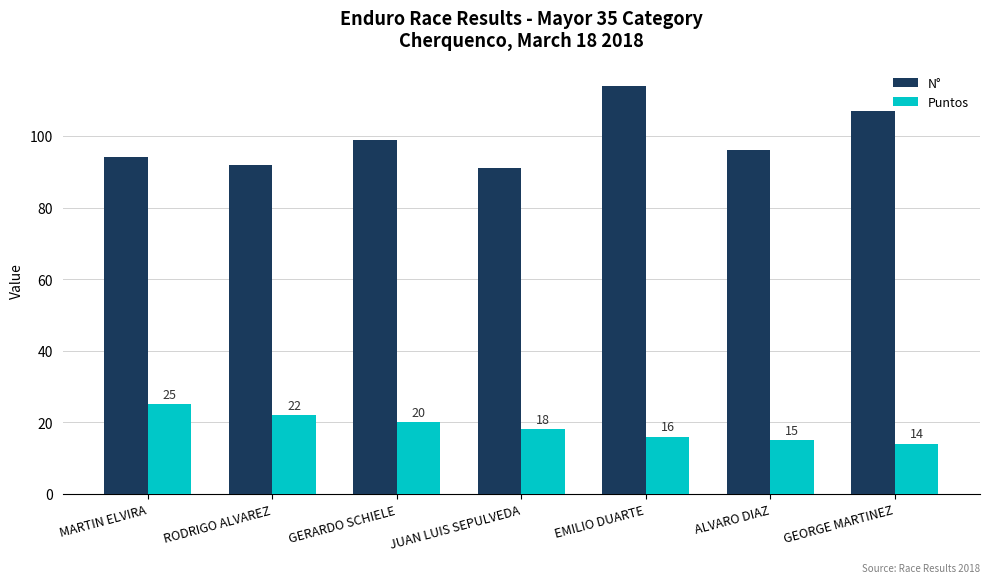

Are the bars horizontal?

No